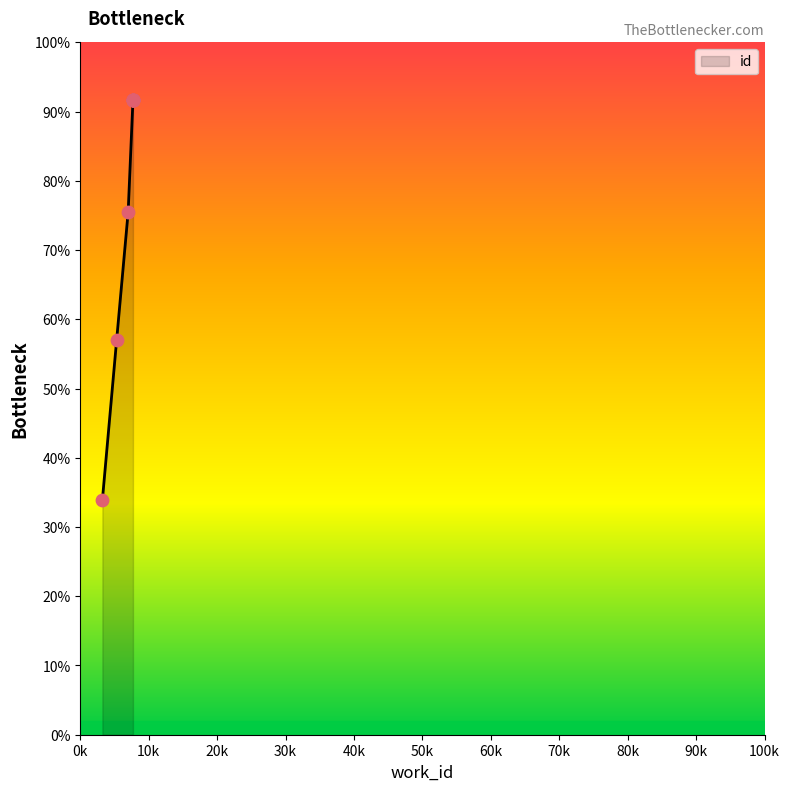

What is the change in value from 5318 to 7698?

+8652